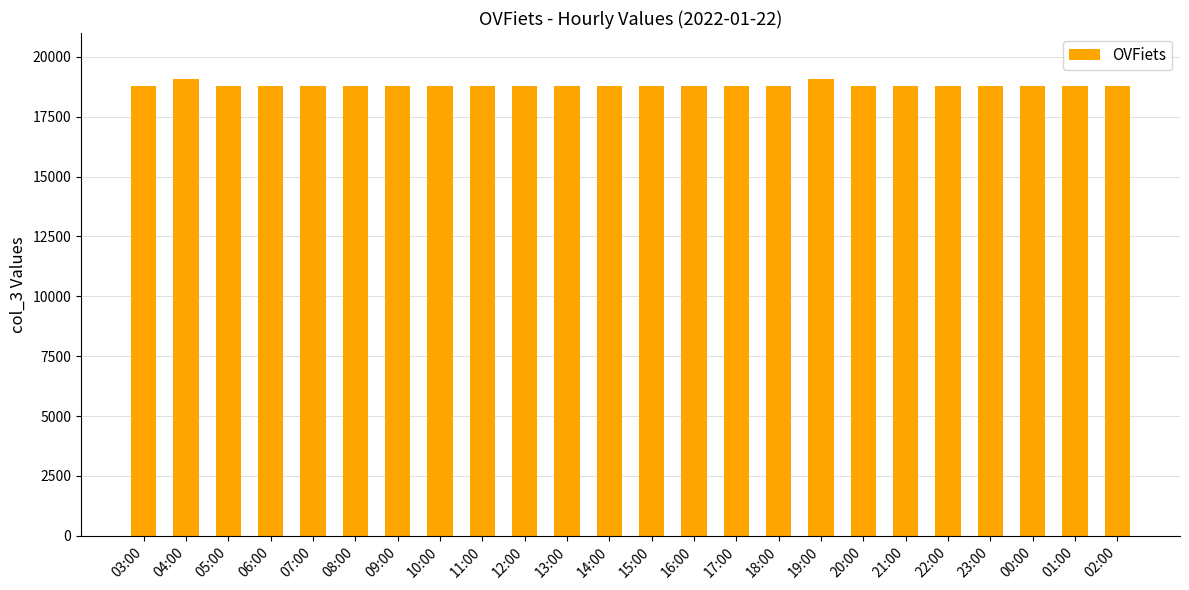

True or false: the data shows 24791 at 14:00.

False